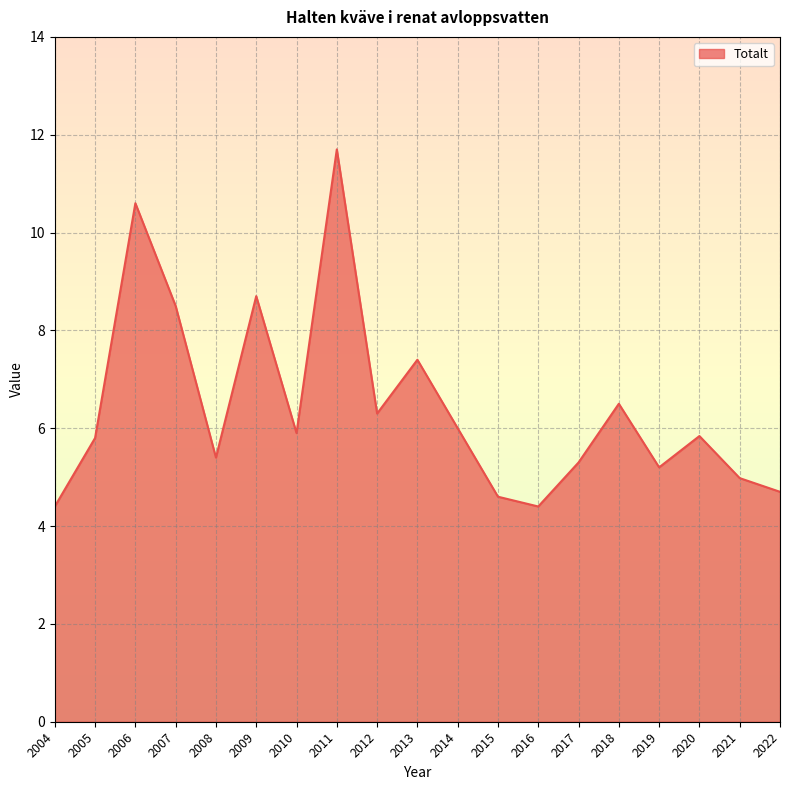

What is the minimum value shown in the chart?

4.4